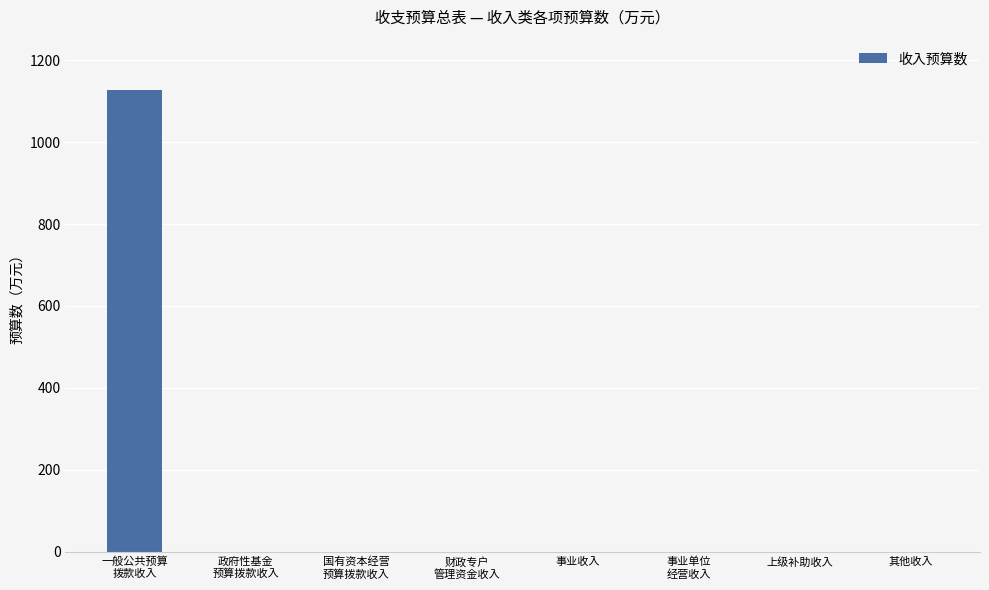

The chart shows a value of -629.8 at 政府性基金
预算拨款收入. True or false?

False